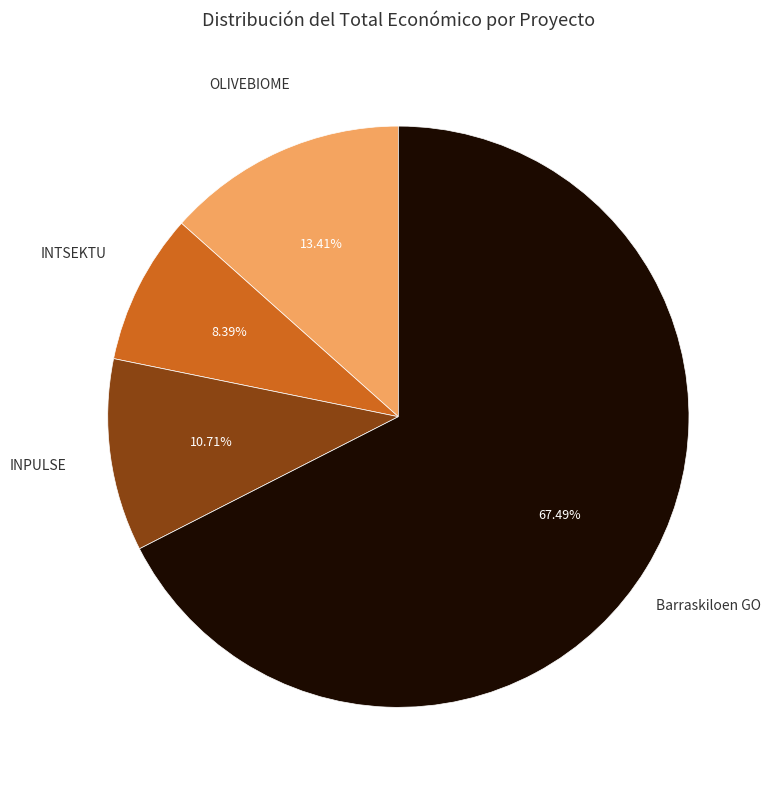

Is there a majority slice in this chart?

Yes